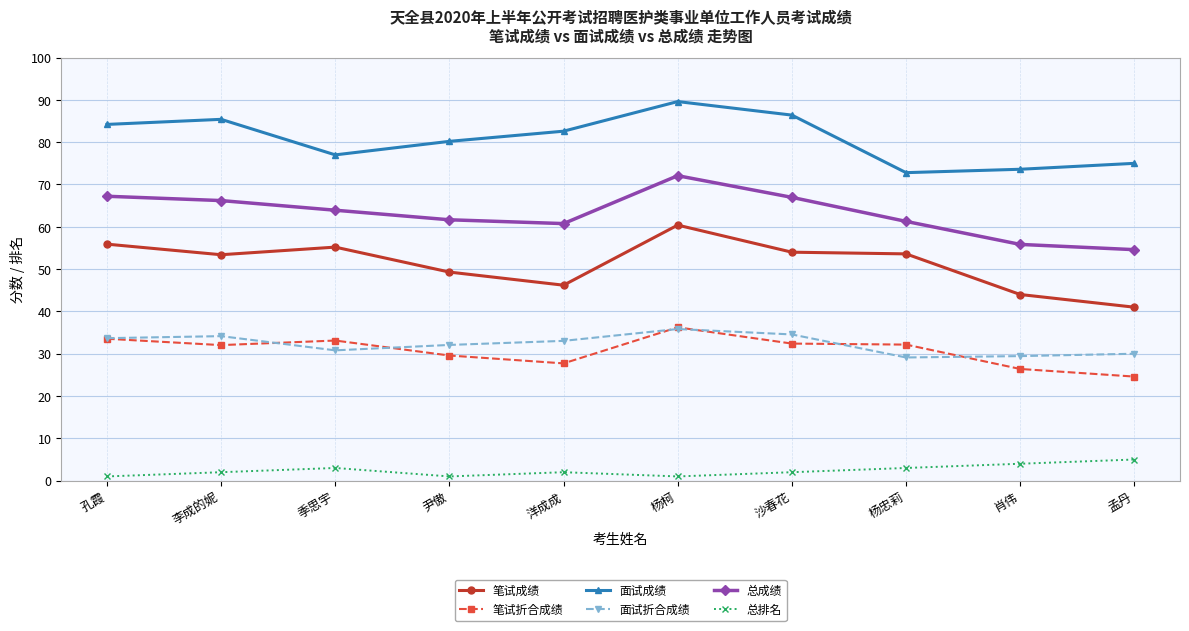

True or false: 笔试成绩 and 面试成绩 cross at least once.

False